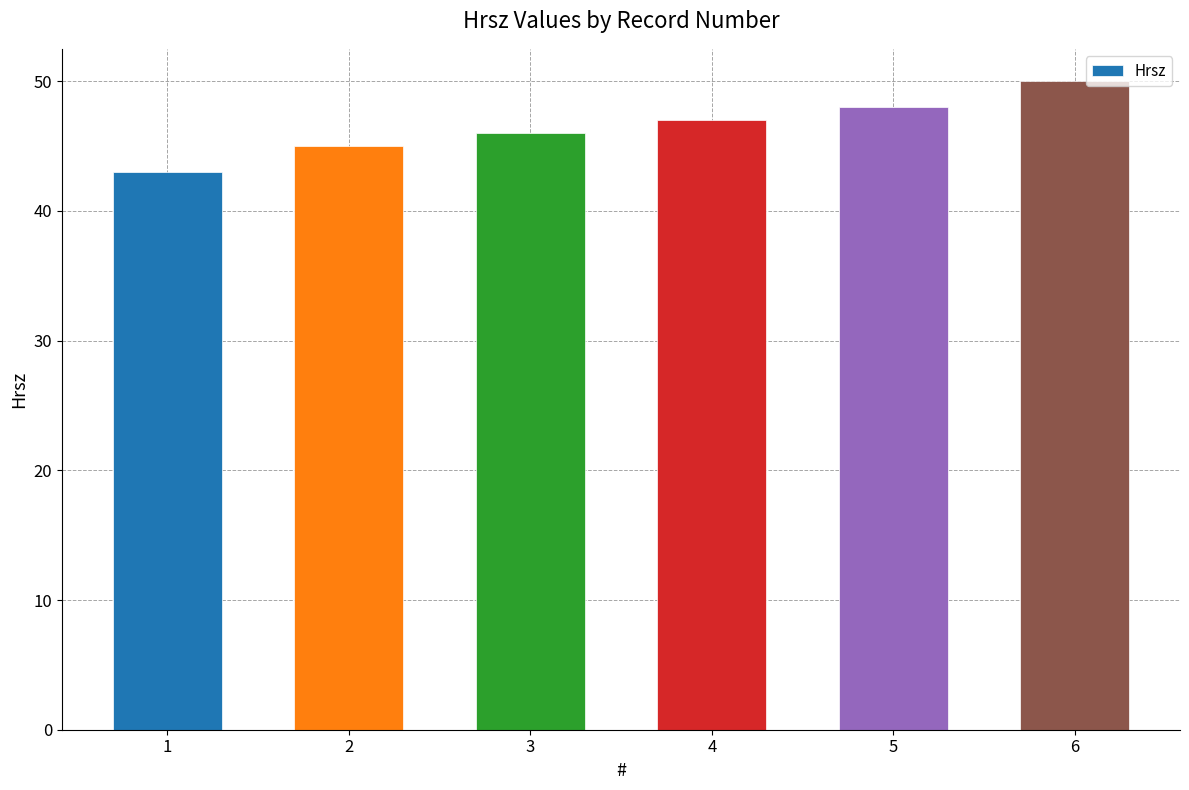

At which category does the chart reach its minimum across all series?

1